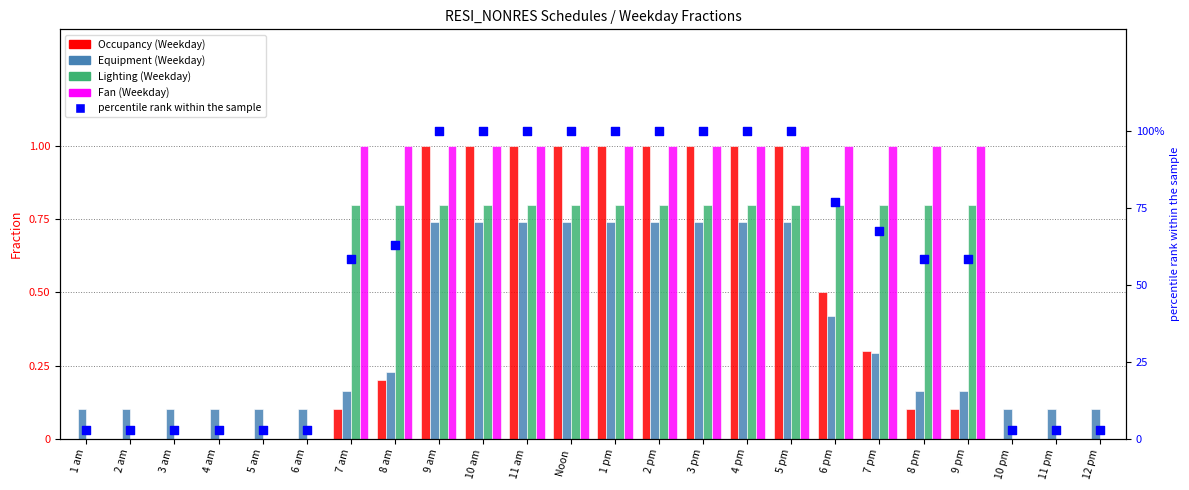

Which series contains the highest Y value?

percentile rank within the sample